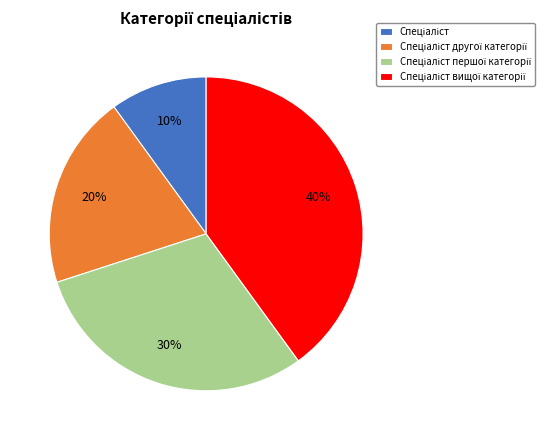

To the nearest percent, what is the difference between the largest and smallest slice percentages?

30%